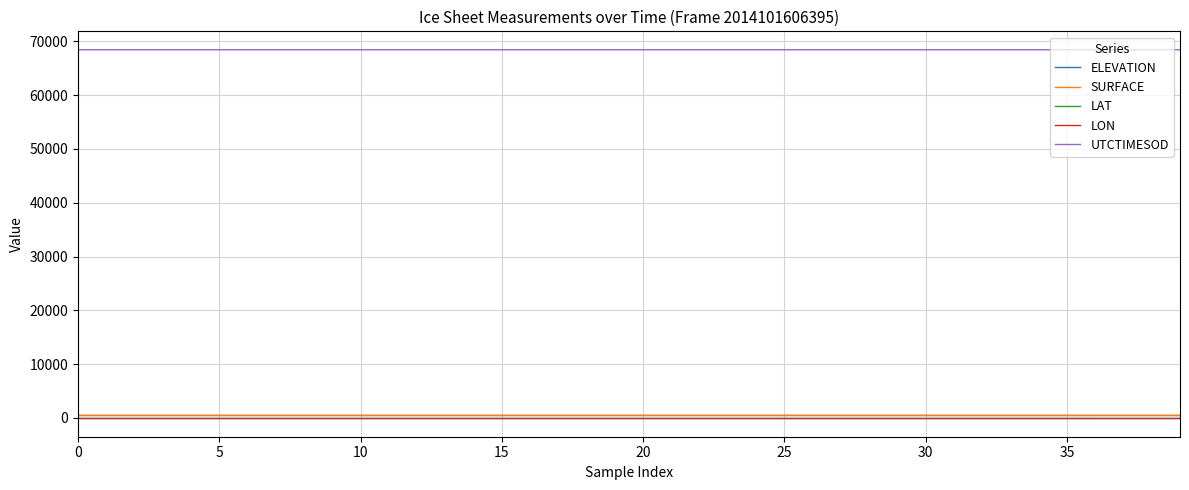

True or false: UTCTIMESOD and LAT intersect in this chart.

False